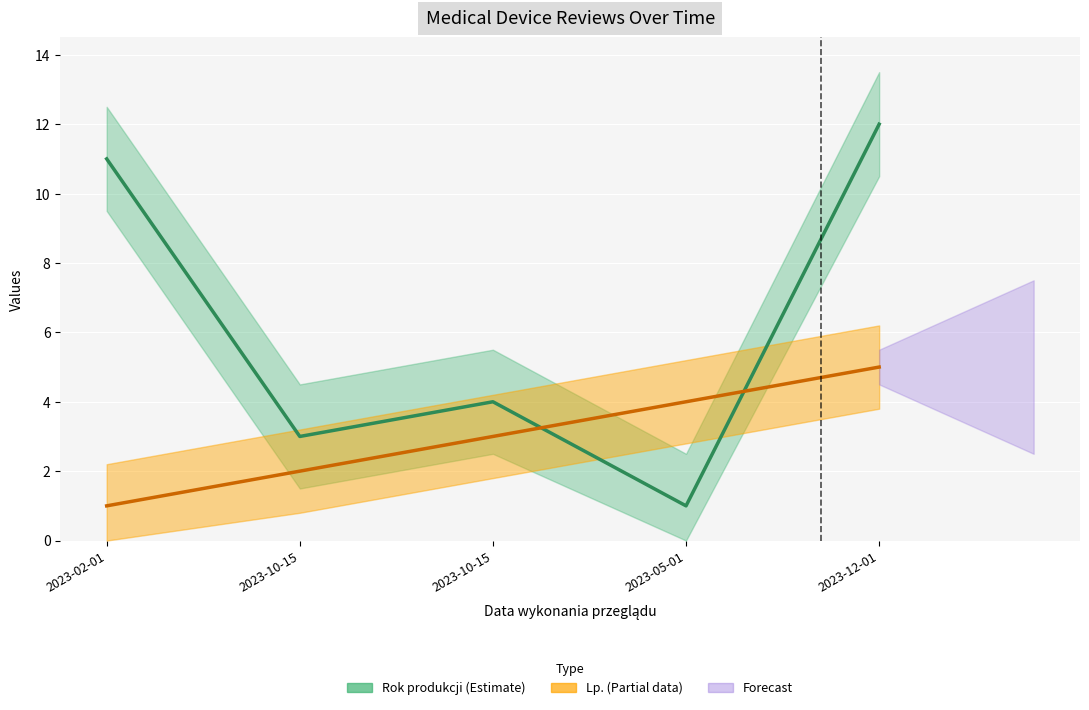

What is the maximum value shown in the chart?

12